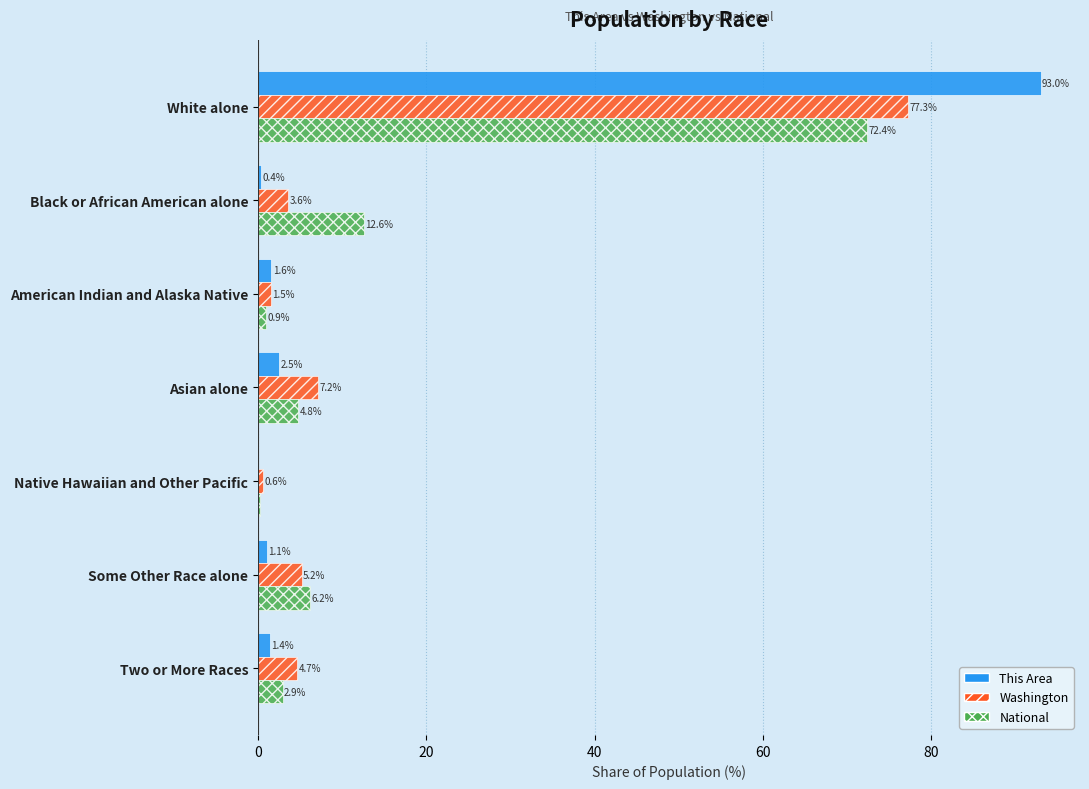

What is the sum of the This Area values at Some Other Race alone and Native Hawaiian and Other Pacific?

1.1